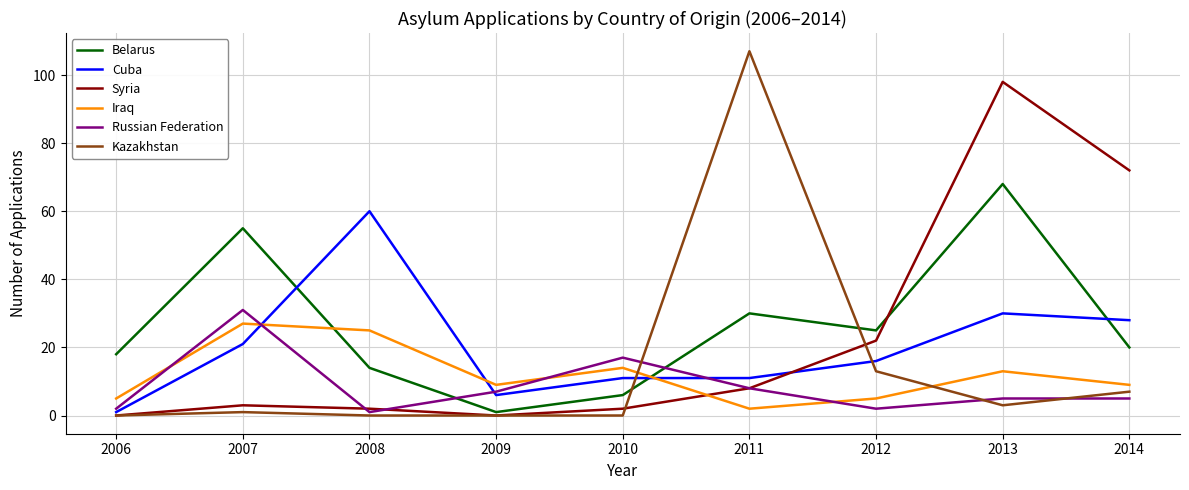

The value of Belarus at 2007 is 55. True or false?

True